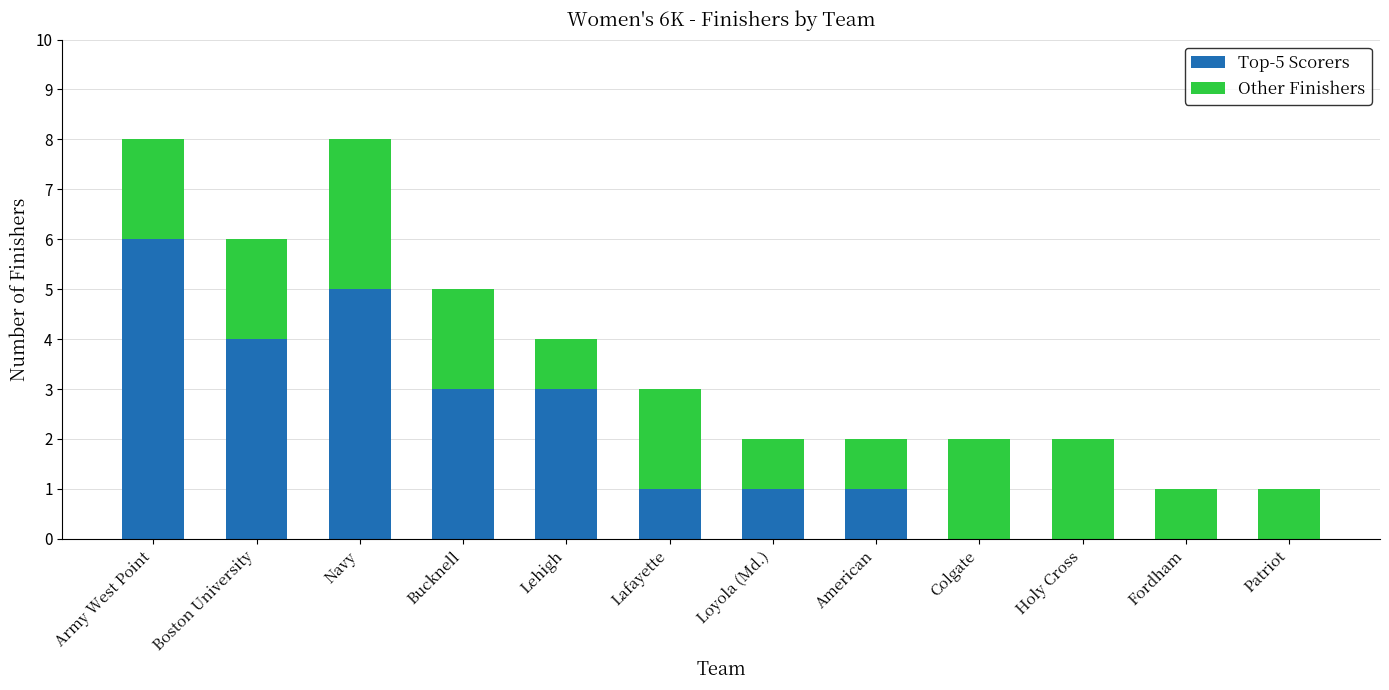

True or false: Top-5 Scorers has a value of 3 at Navy.

False